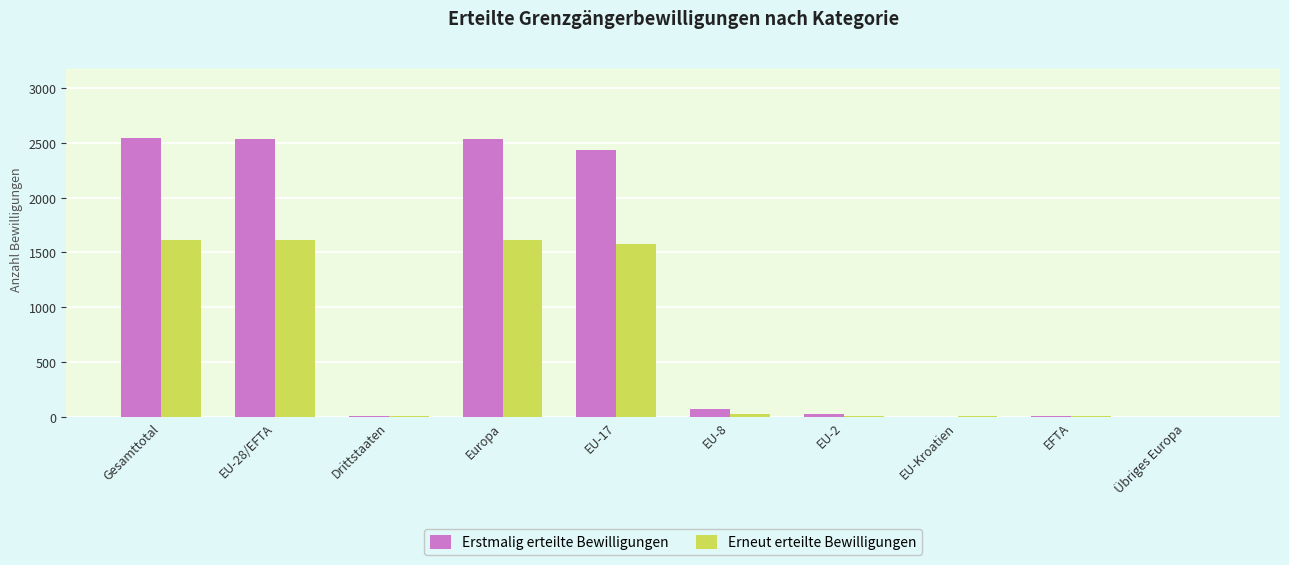

How many groups of bars are there?

10